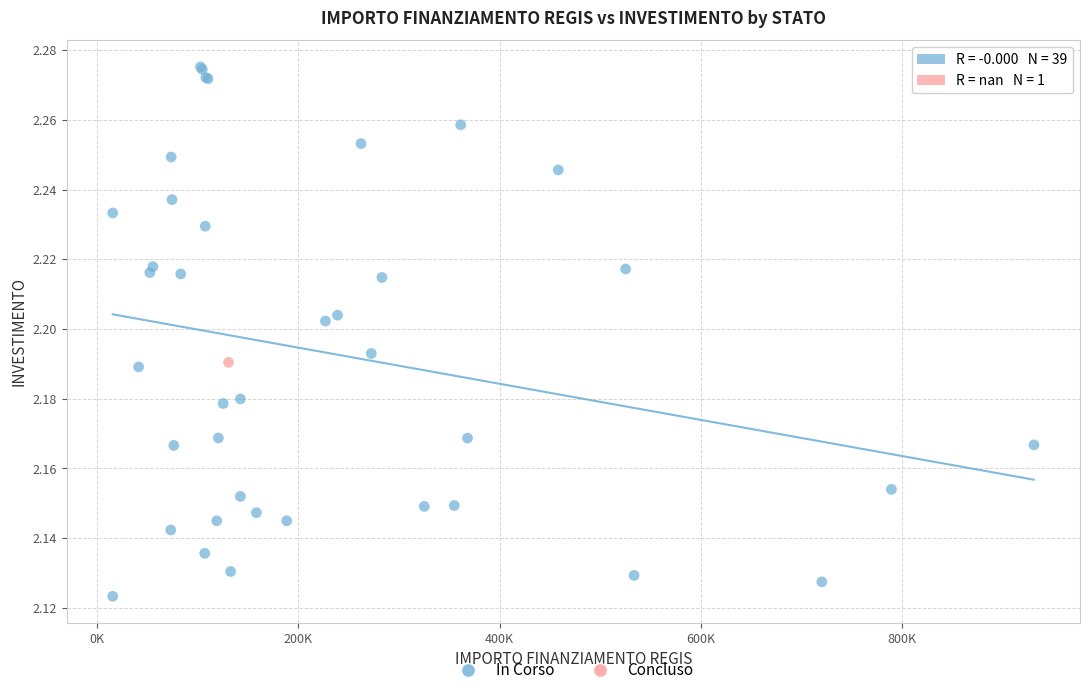

What are all the series names shown in the legend?

In Corso, Concluso